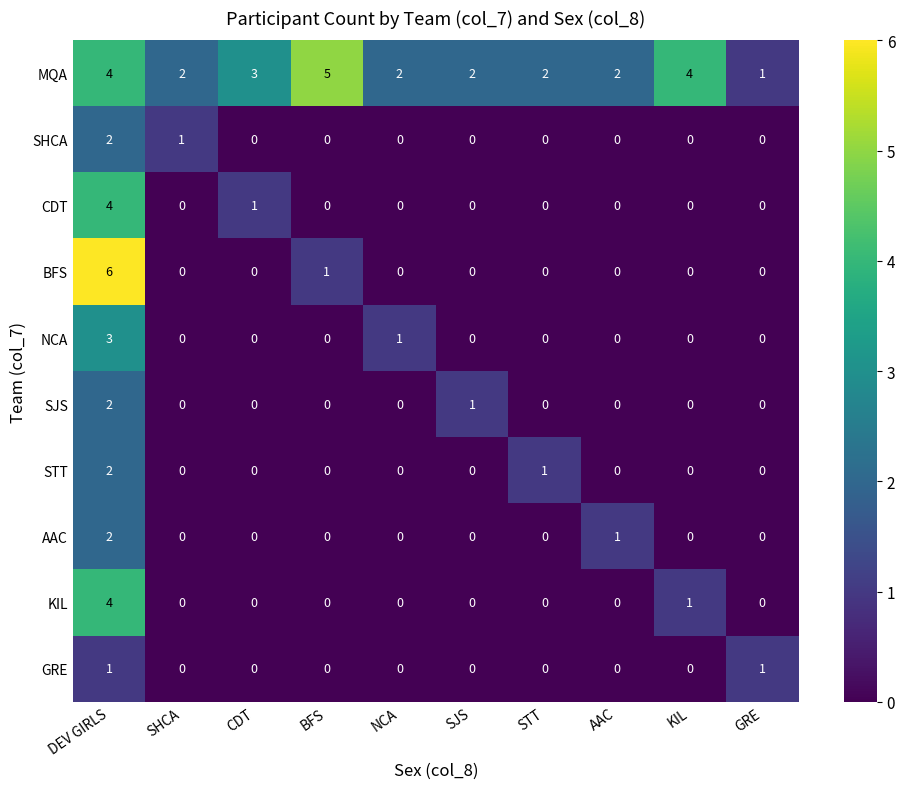

Is it true that BFS equals 2 at STT?

False